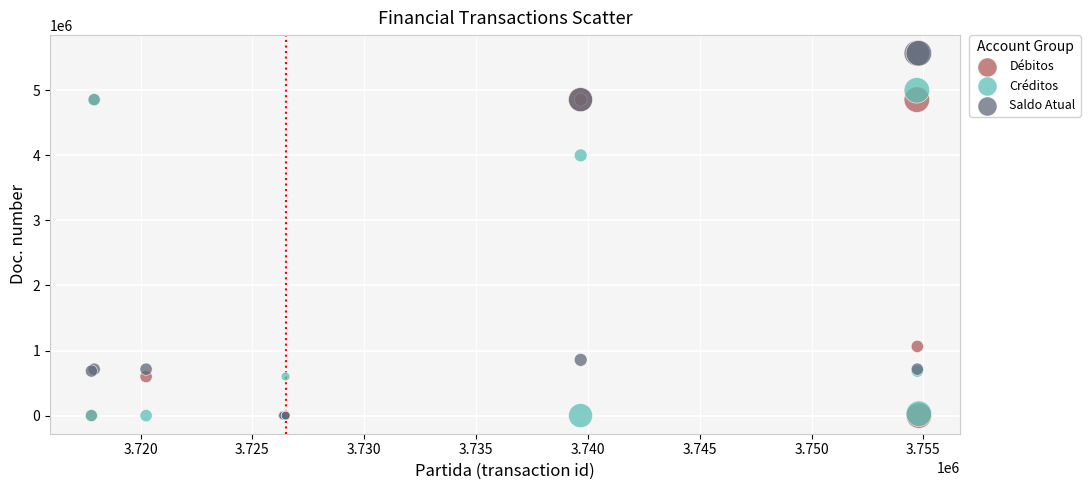

Which series reaches the maximum Y coordinate?

Saldo Atual